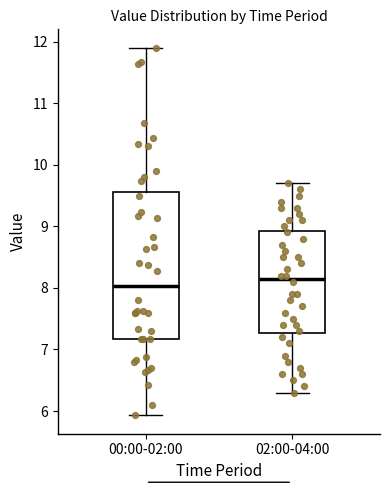

Reading left to right, transcribe this box plot: for each box, give where its median line is, the range the box spans, and where its two whiskers end, as read against the y-axis. The values are not printed on the chart, so give them approximately, as read against the axis.

00:00-02:00: median 8.0, box 7.2 to 9.6, whiskers 5.9 to 11.9
02:00-04:00: median 8.2, box 7.3 to 8.9, whiskers 6.3 to 9.7